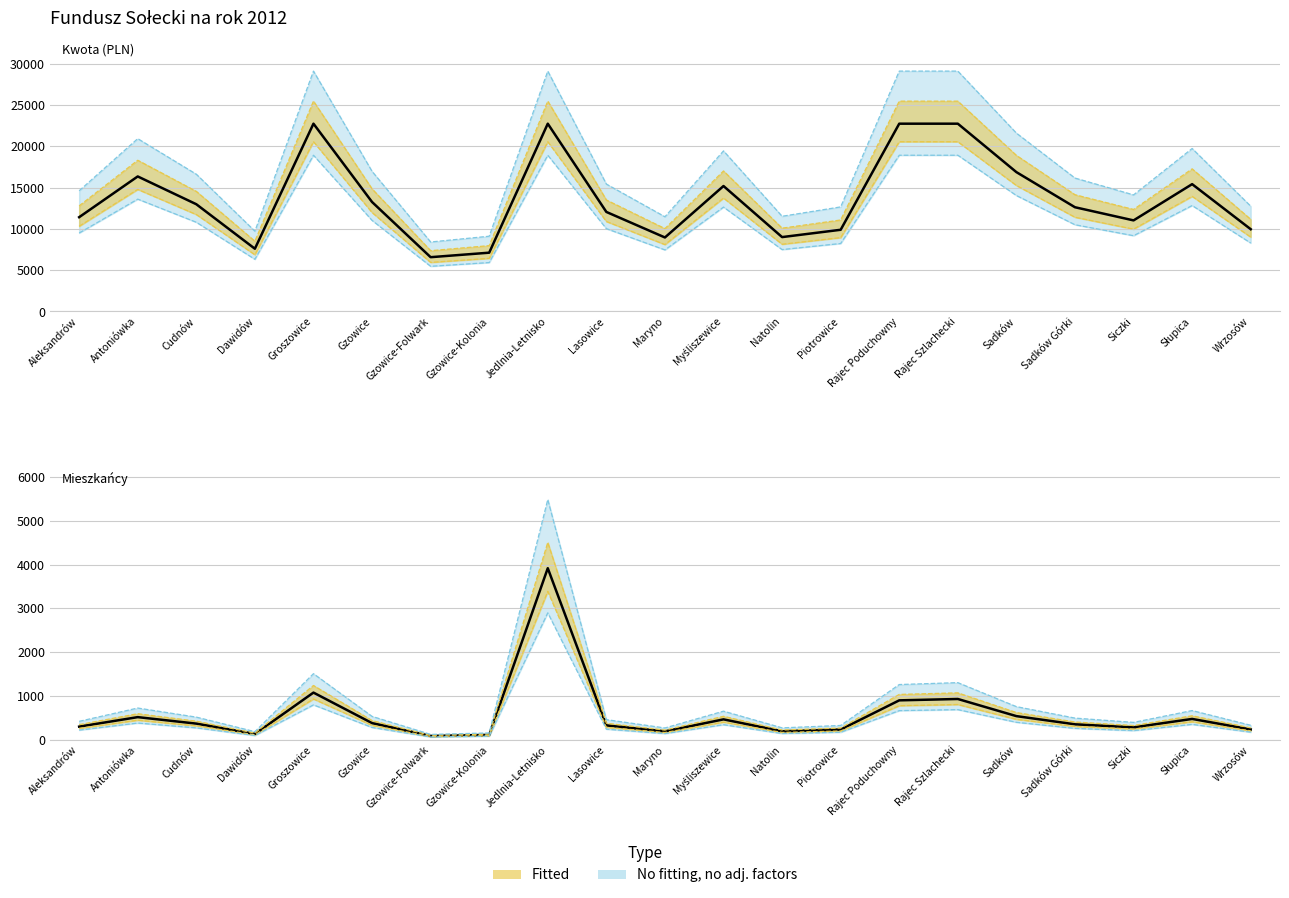

At which label is col_2 (Mieszkańcy) closest to 2003?

Groszowice